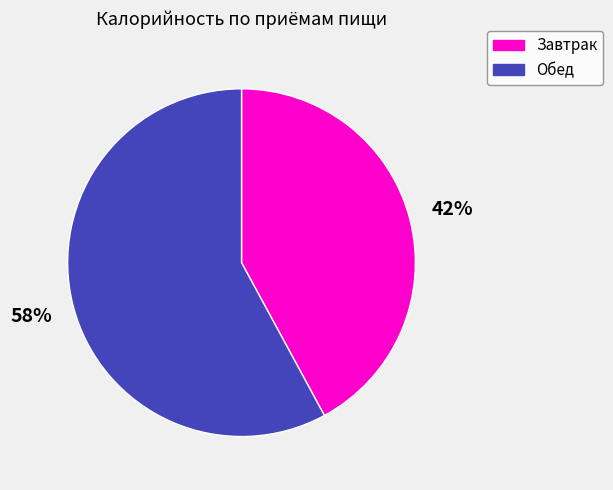

Does any single category account for the majority?

Yes